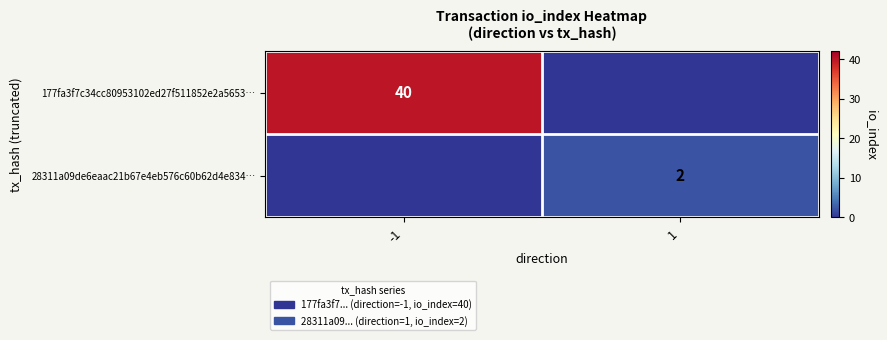

Is it true that 177fa3f7c34cc80953102ed27f511852e2a5653… equals 40 at -1?

True